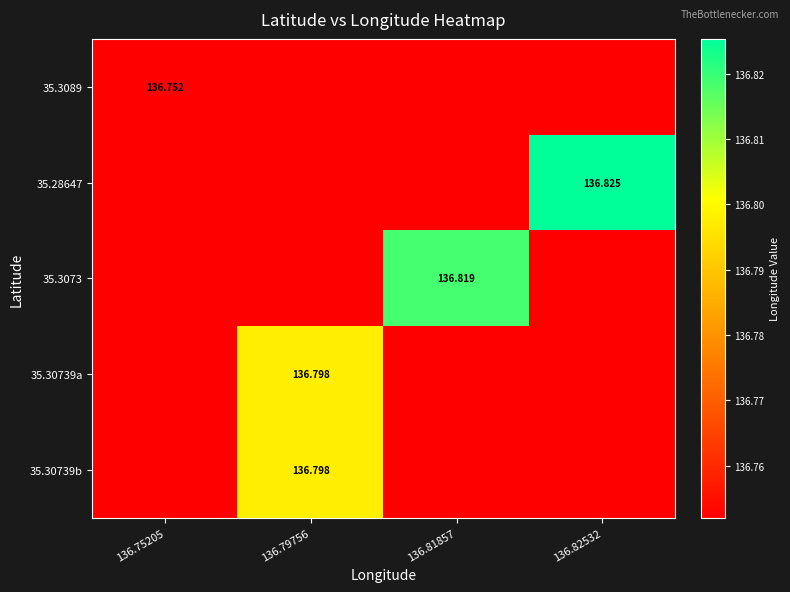

How many 35.30739a values are between 136 and 137?

4